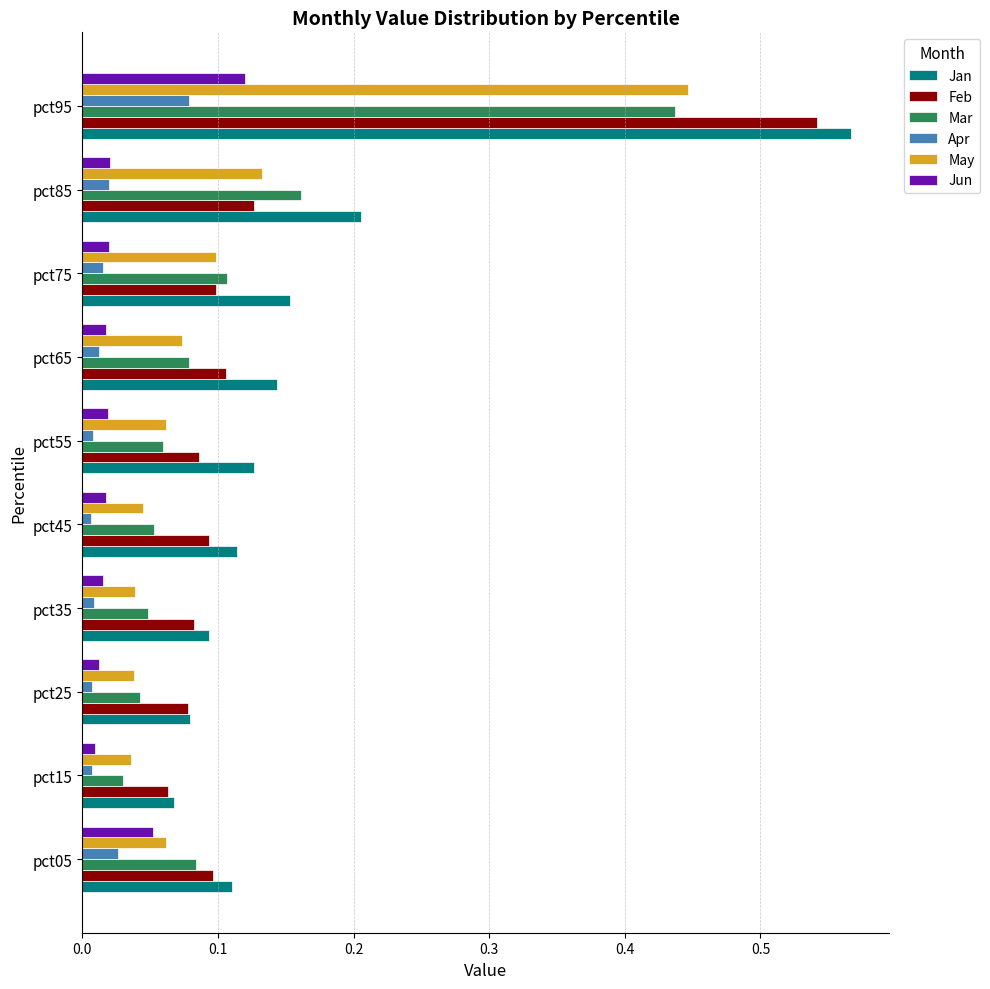

The value of Mar at pct75 is 0.2. True or false?

False